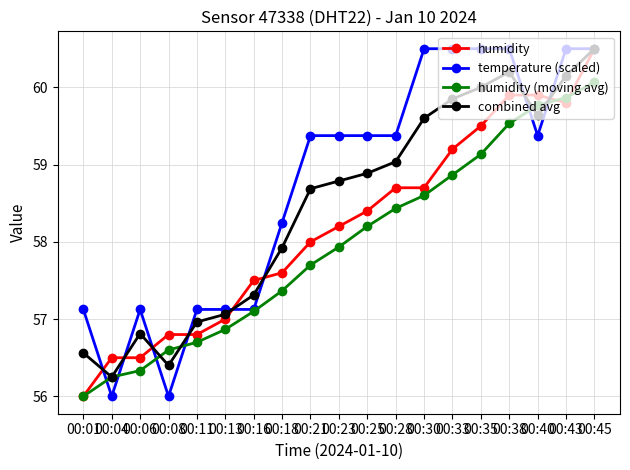

What is the difference between the combined avg values at 00:11 and 00:04?

0.7